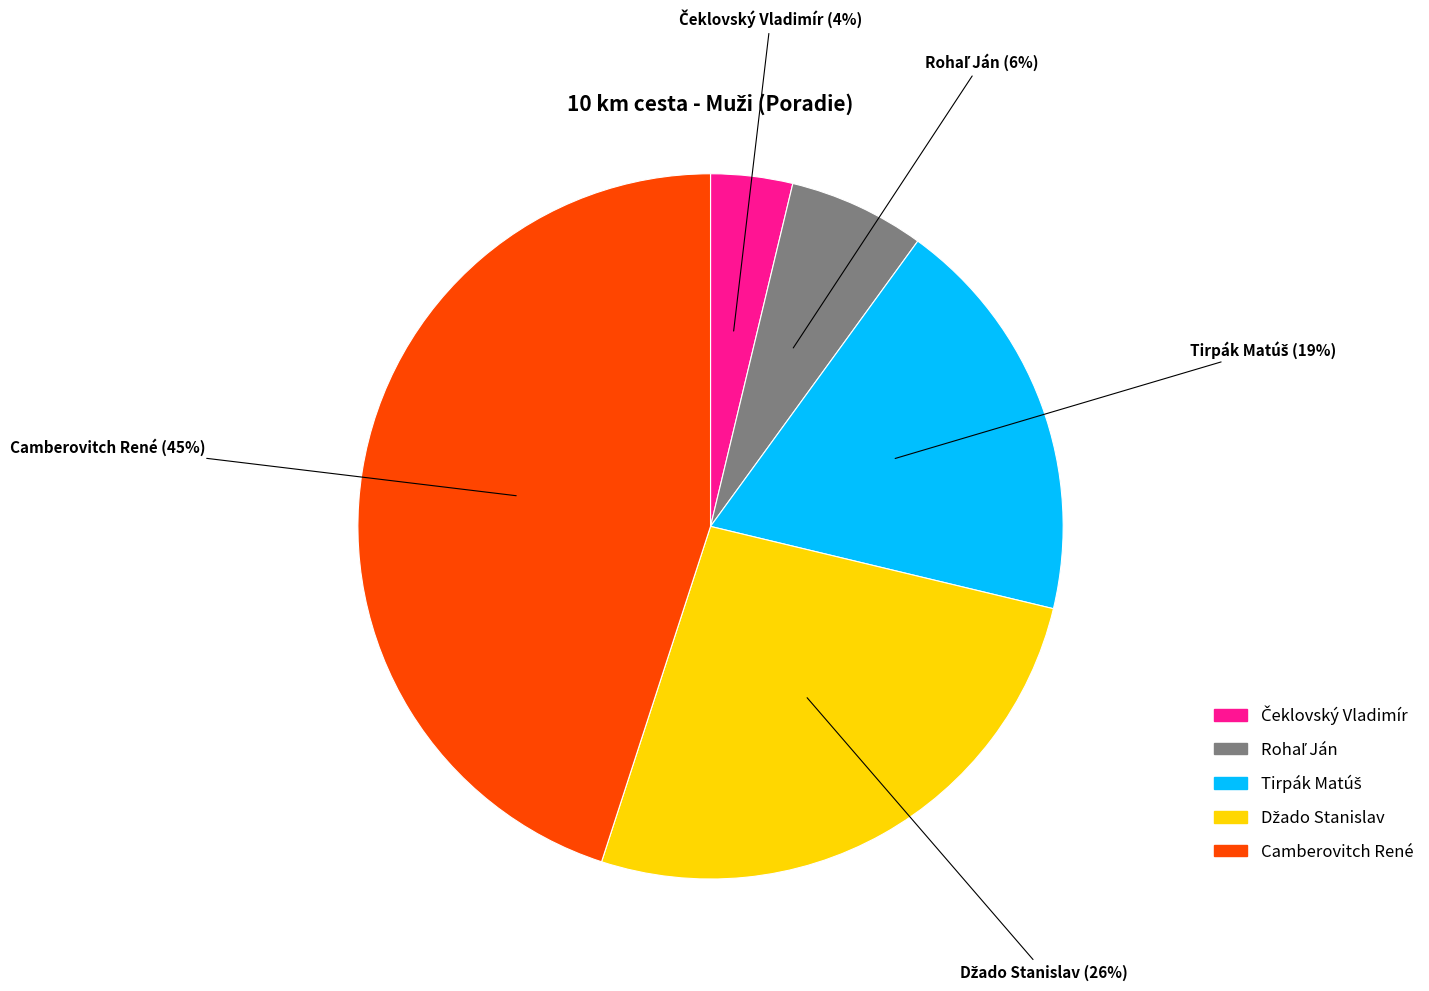

To the nearest percent, what percentage of the pie is Camberovitch René?

45%